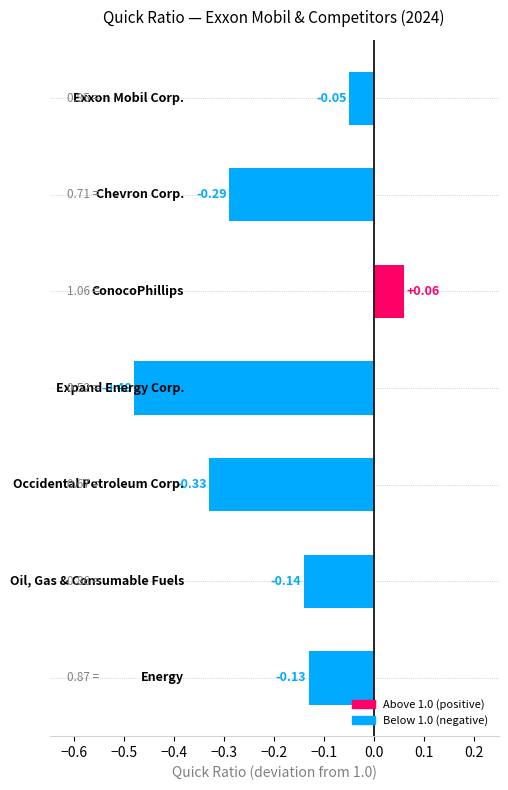

What is the sum of all values?

-1.4